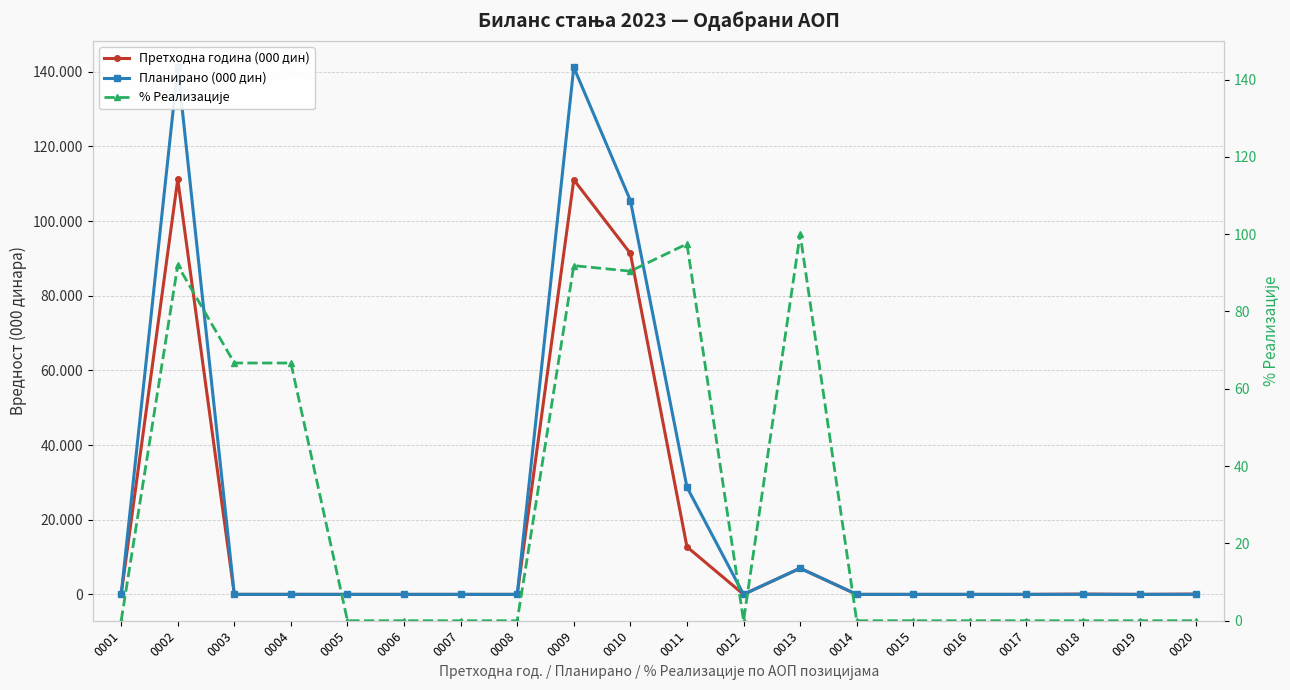

List the labels in order of Планирано (000 дин) value, largest first.

0002, 0009, 0010, 0011, 0013, 0003, 0004, 0001, 0005, 0006, 0007, 0008, 0012, 0014, 0015, 0016, 0017, 0018, 0019, 0020